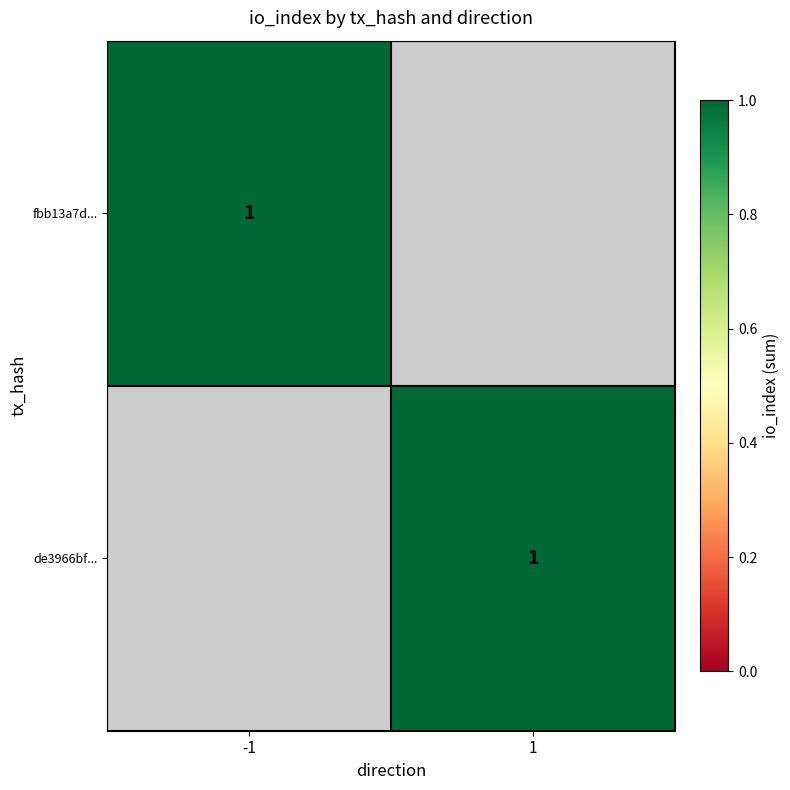

Between 1 and 0, which is larger?

1